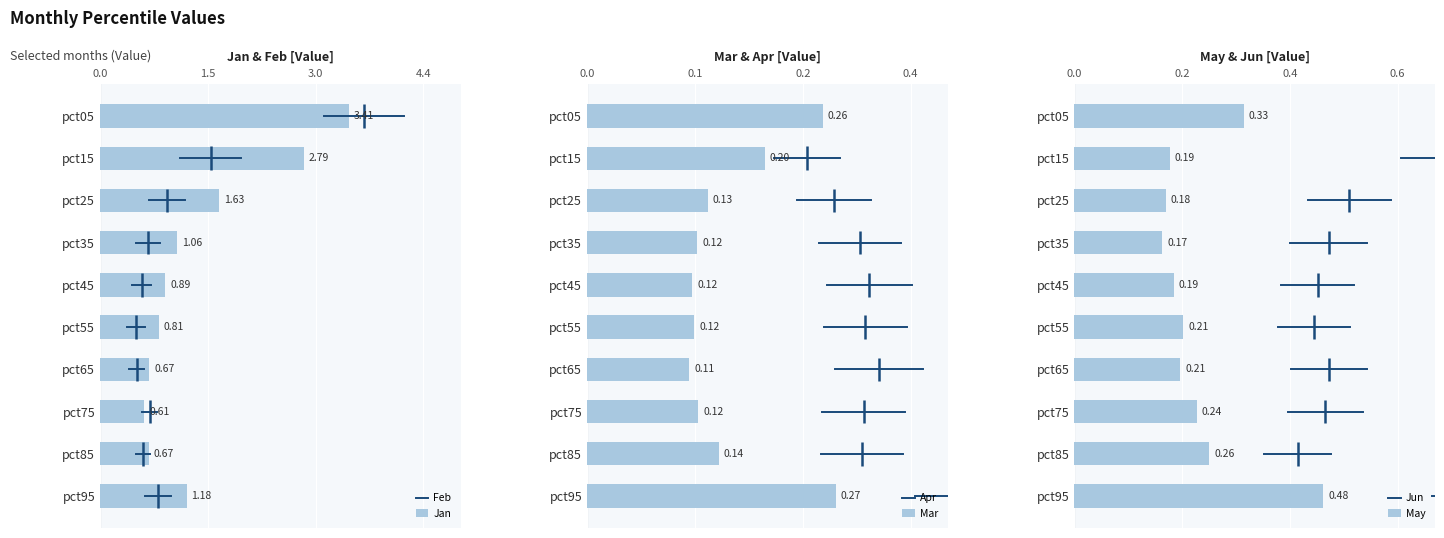

What is the value of the Jan bar at the 9th from the left?

0.7